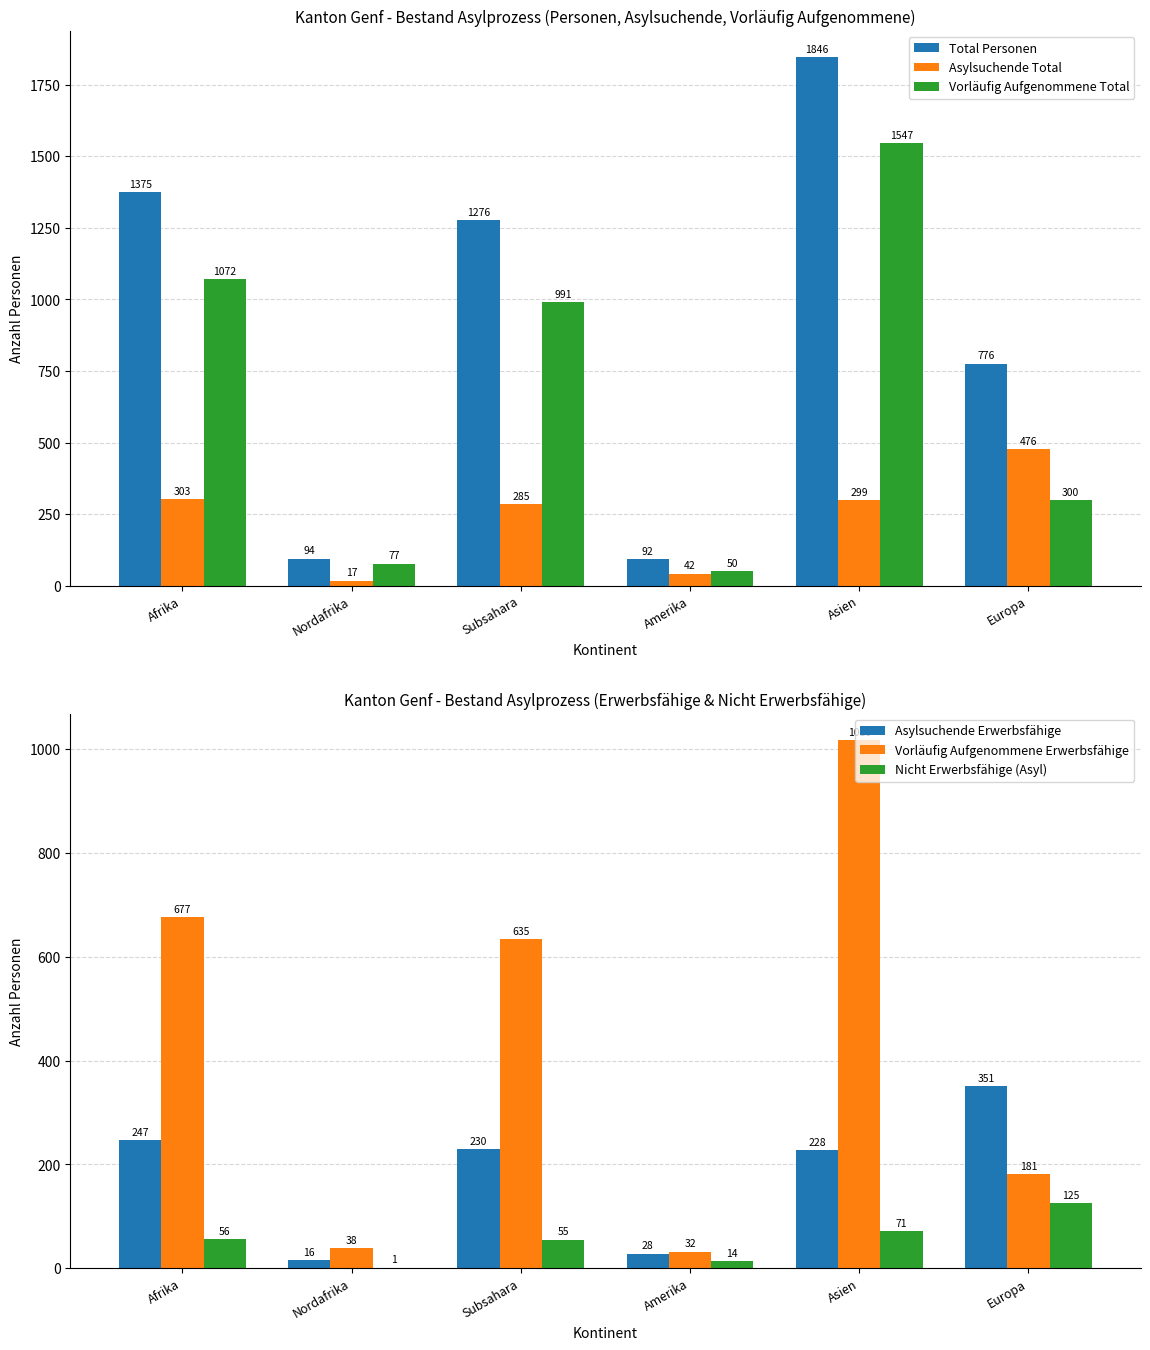

Rank the categories by Nicht Erwerbsfähige (Asyl) value from lowest to highest.

Nordafrika, Amerika, Subsahara, Afrika, Asien, Europa